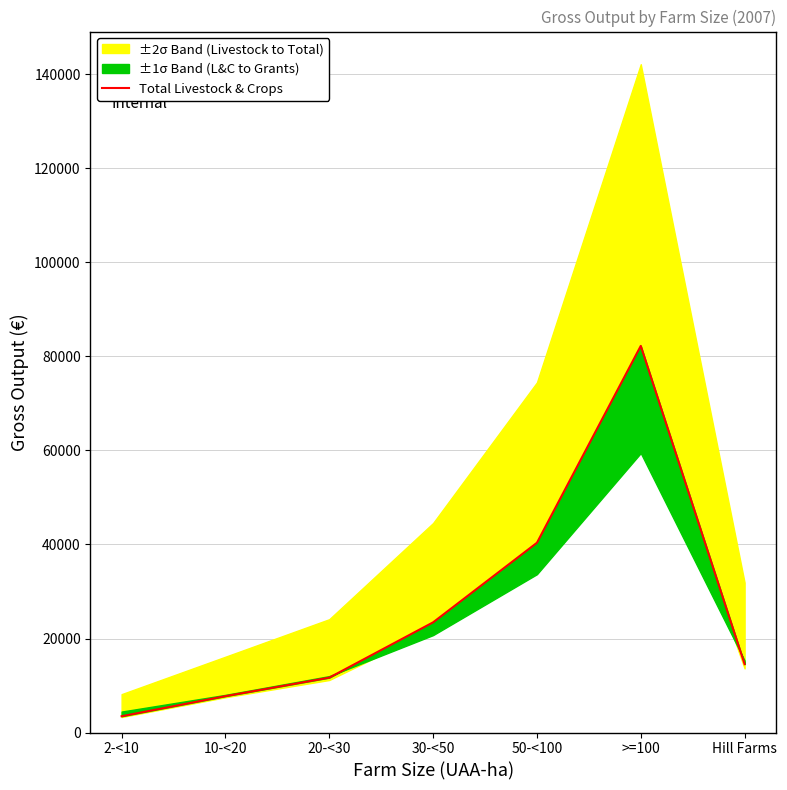

Is it true that the value at 2-<10 is 3464?

True